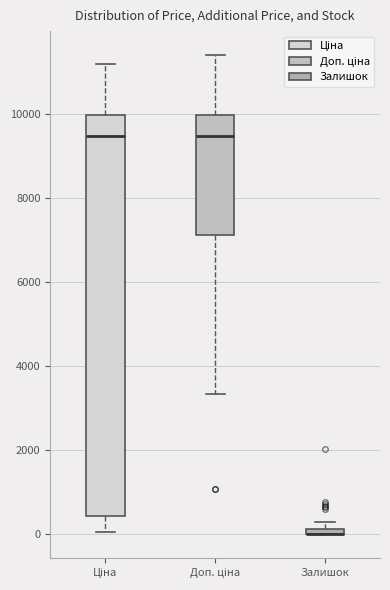

Where is the upper edge of the box for Ціна on the y-axis? The values are not printed on the chart, so give them approximately, as read against the axis.

10000